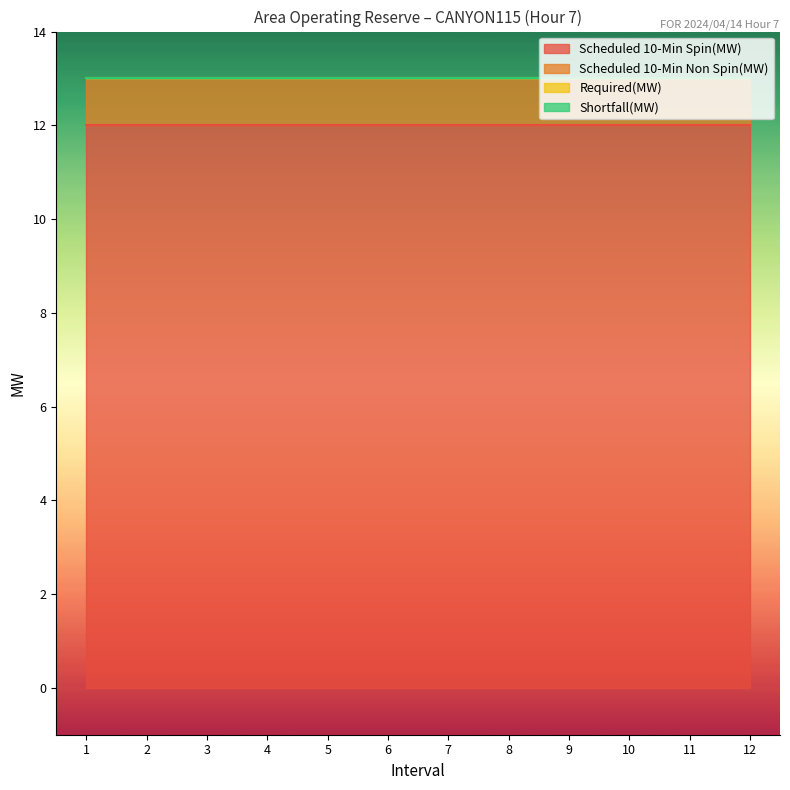

Which series has the largest total across all categories?

Scheduled 10-Min Spin(MW)